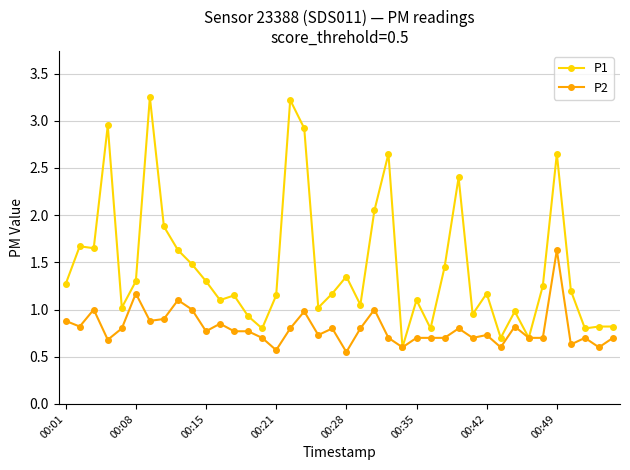

Which series has the widest spread of values?

P1